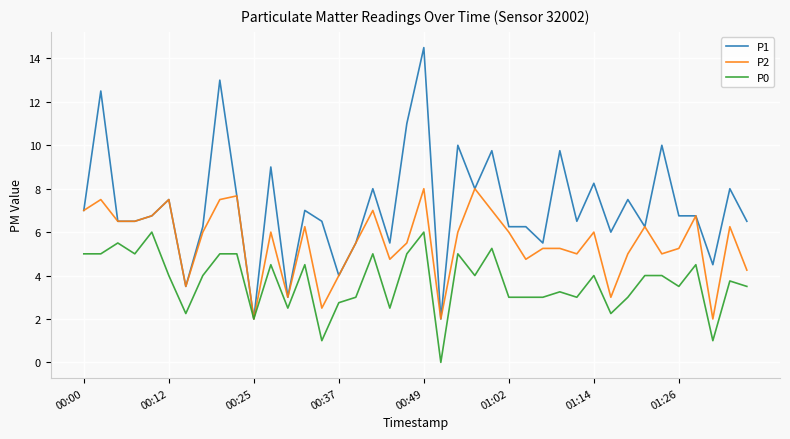

List the series in order of their overall mean, lowest first.

P0, P2, P1